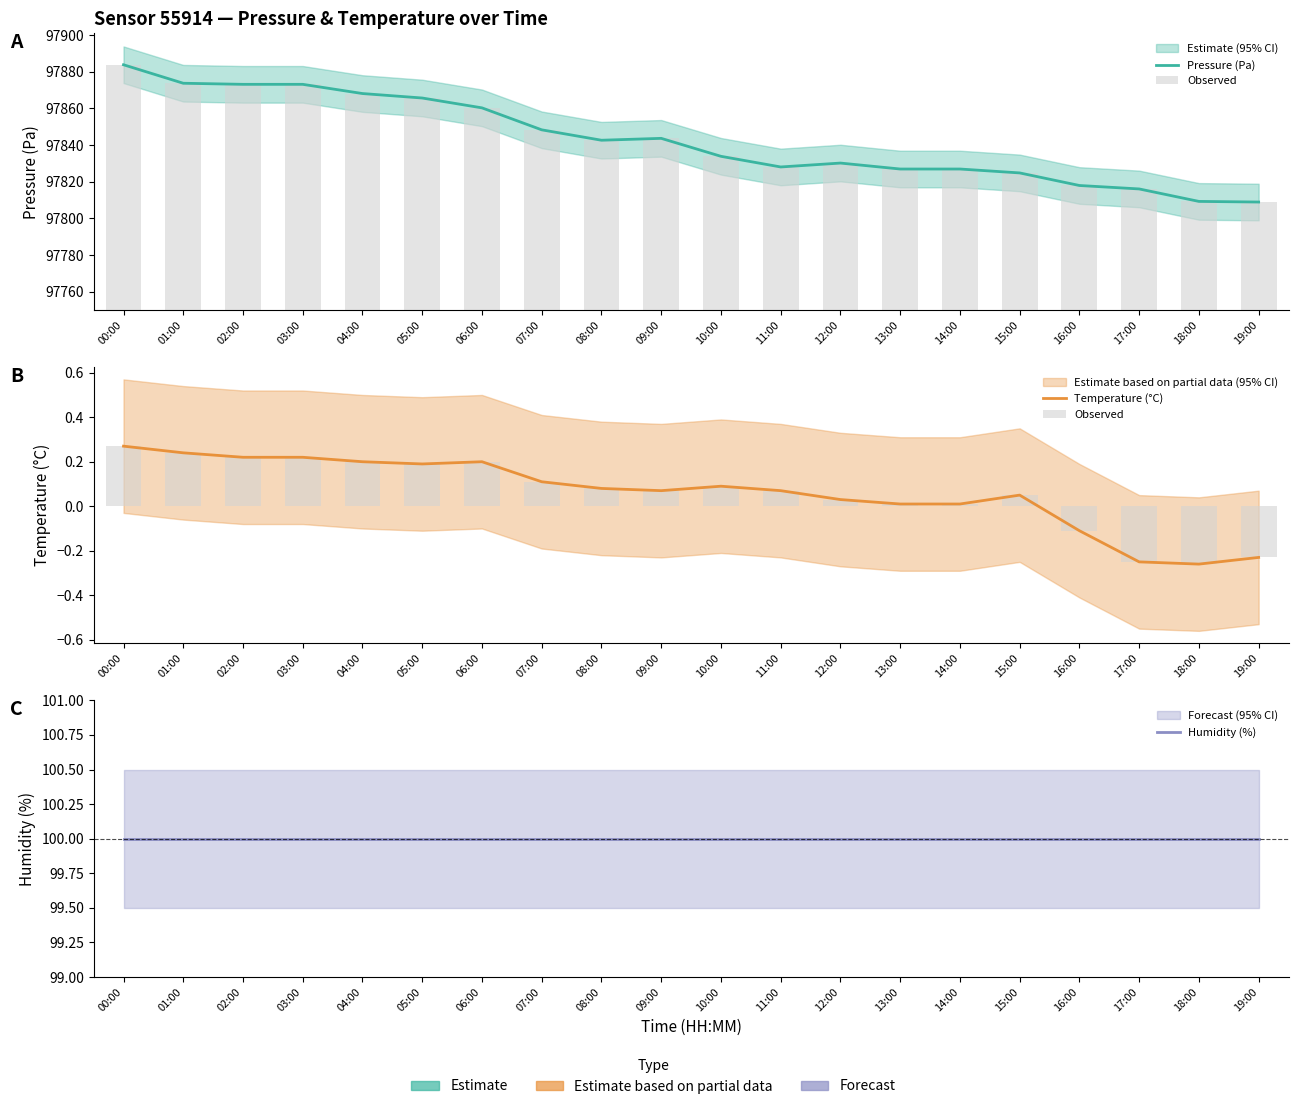

Reading left to right, extract all data points from this chart.

Pressure (Pa): 00:00=97883.9	01:00=97873.8	02:00=97873.2	03:00=97873.2	04:00=97868.2	05:00=97865.7	06:00=97860.3	07:00=97848.3	08:00=97842.7	09:00=97843.7	10:00=97833.9	11:00=97828.1	12:00=97830.2	13:00=97826.9	14:00=97826.9	15:00=97824.8	16:00=97817.9	17:00=97816.1	18:00=97809.2	19:00=97808.9
Observed: 00:00=0.3	01:00=0.2	02:00=0.2	03:00=0.2	04:00=0.2	05:00=0.2	06:00=0.2	07:00=0.1	08:00=0.1	09:00=0.1	10:00=0.1	11:00=0.1	12:00=0.0	13:00=0.0	14:00=0.0	15:00=0.1	16:00=-0.1	17:00=-0.2	18:00=-0.3	19:00=-0.2
Temperature (°C): 00:00=0.3	01:00=0.2	02:00=0.2	03:00=0.2	04:00=0.2	05:00=0.2	06:00=0.2	07:00=0.1	08:00=0.1	09:00=0.1	10:00=0.1	11:00=0.1	12:00=0.0	13:00=0.0	14:00=0.0	15:00=0.1	16:00=-0.1	17:00=-0.2	18:00=-0.3	19:00=-0.2
Humidity (%): 00:00=100.0	01:00=100.0	02:00=100.0	03:00=100.0	04:00=100.0	05:00=100.0	06:00=100.0	07:00=100.0	08:00=100.0	09:00=100.0	10:00=100.0	11:00=100.0	12:00=100.0	13:00=100.0	14:00=100.0	15:00=100.0	16:00=100.0	17:00=100.0	18:00=100.0	19:00=100.0